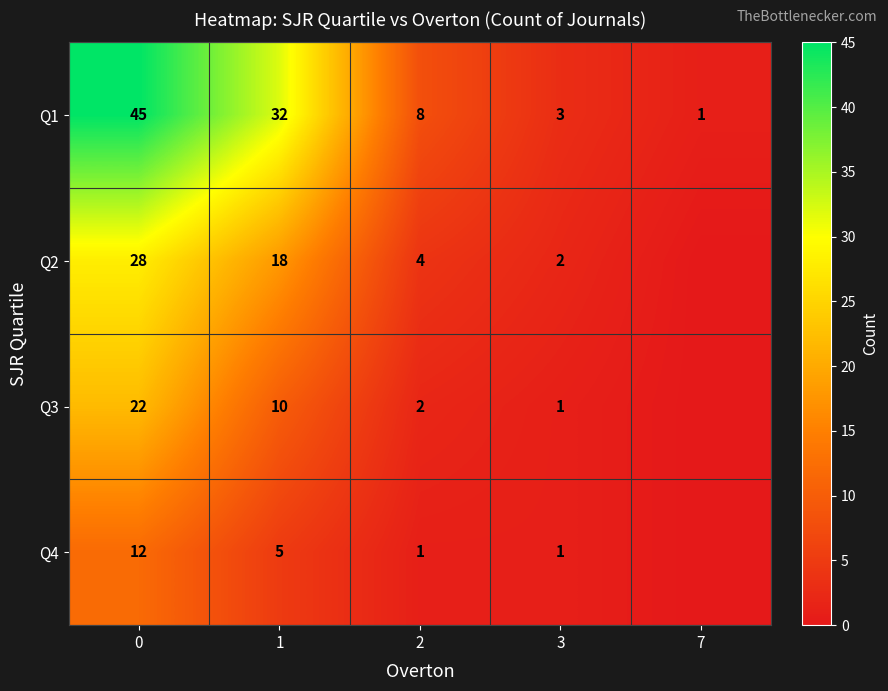

What is the total value across all series at 7?

1